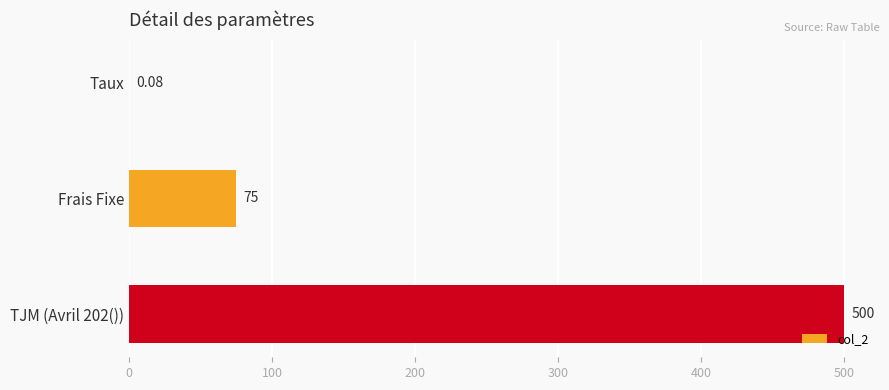

Which has a higher value, TJM (Avril 202()) or Taux?

TJM (Avril 202())